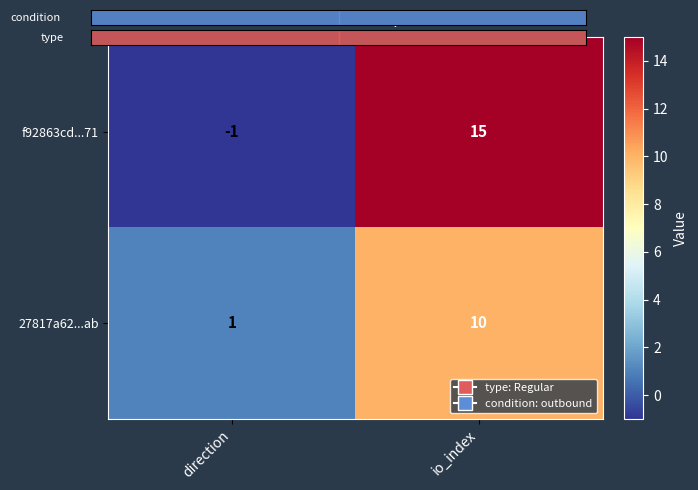

At which category is the sum across all series the highest?

io_index